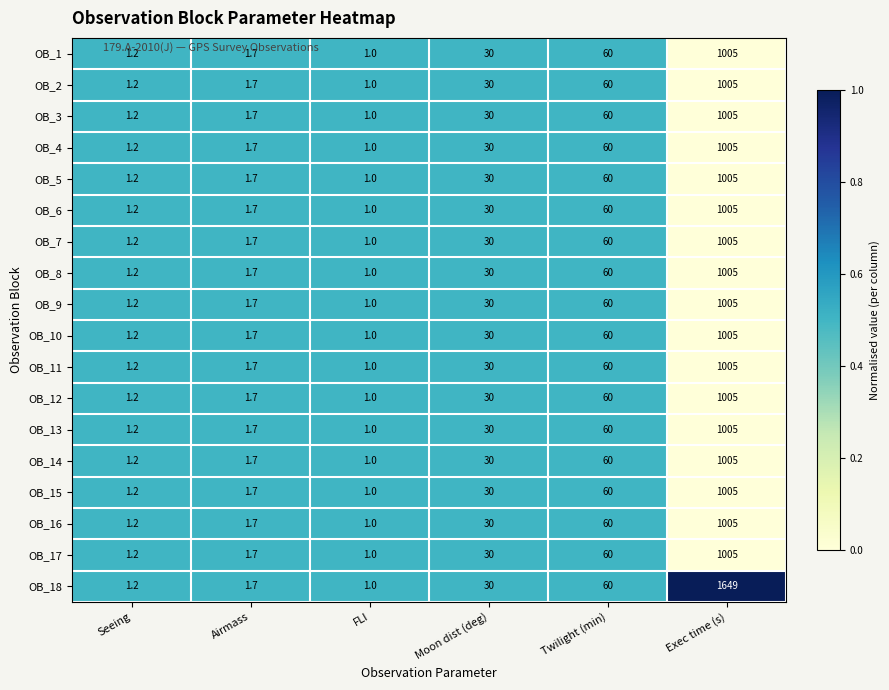

The OB_18 series shows 6.3 at Moon dist (deg). True or false?

False